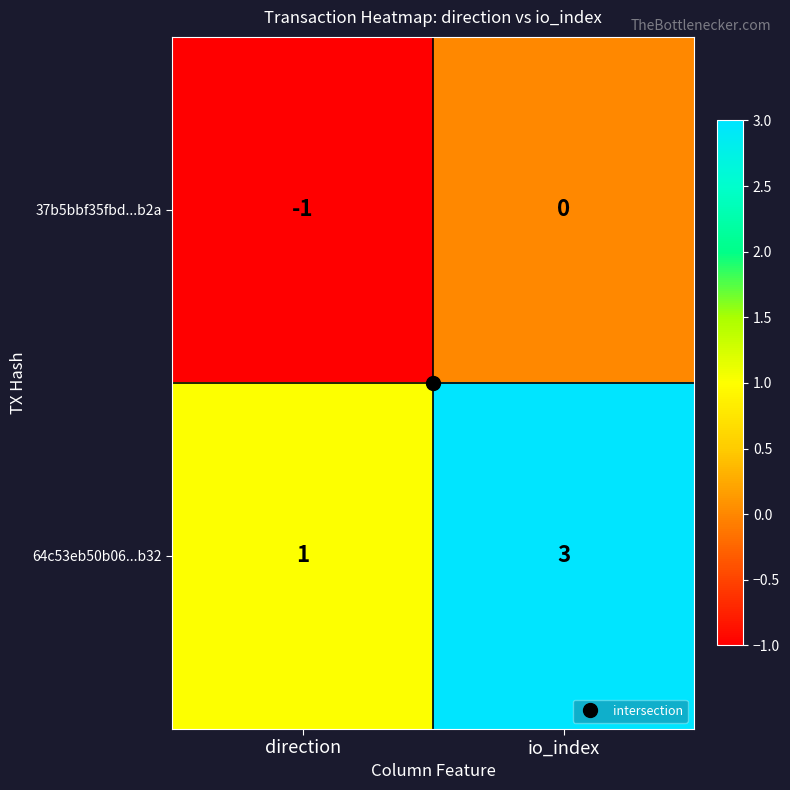

Count the number of data series in this chart.

2